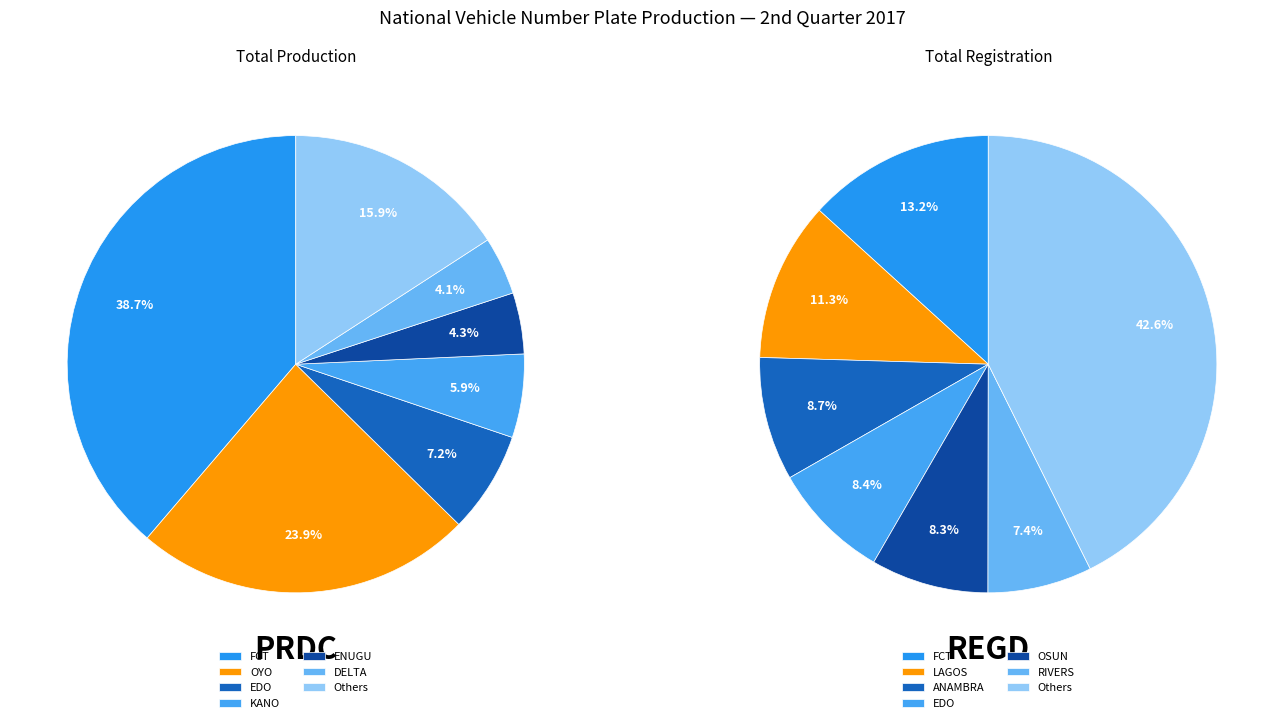

What is the largest slice in the pie chart?

FCT